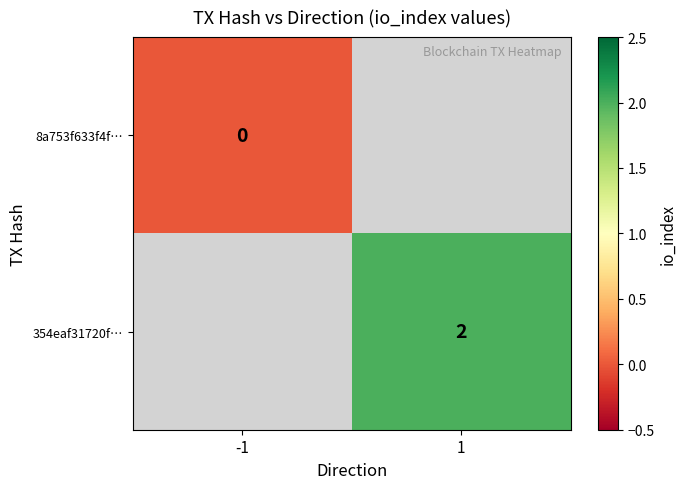

True or false: 354eaf31720f… has a value of 2 at 1.

True